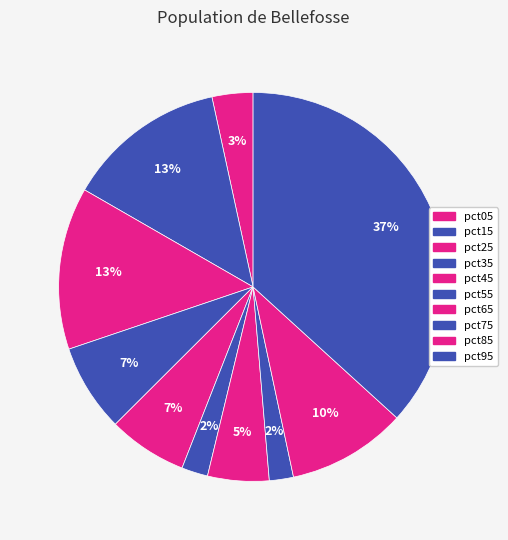

What percentage do pct35 and pct85 together represent?

17.2%